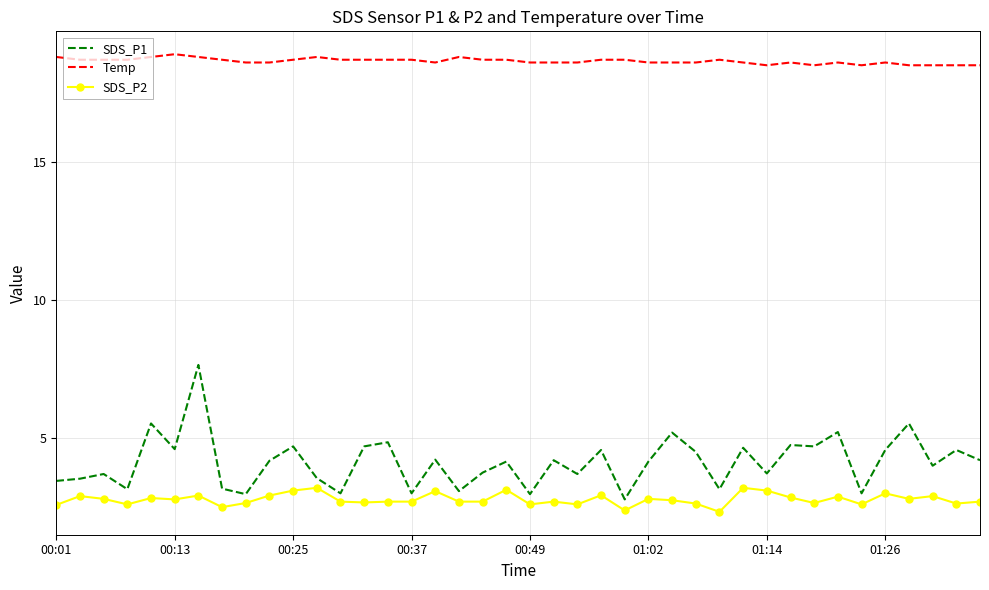

What is the maximum value shown in the chart?

18.9